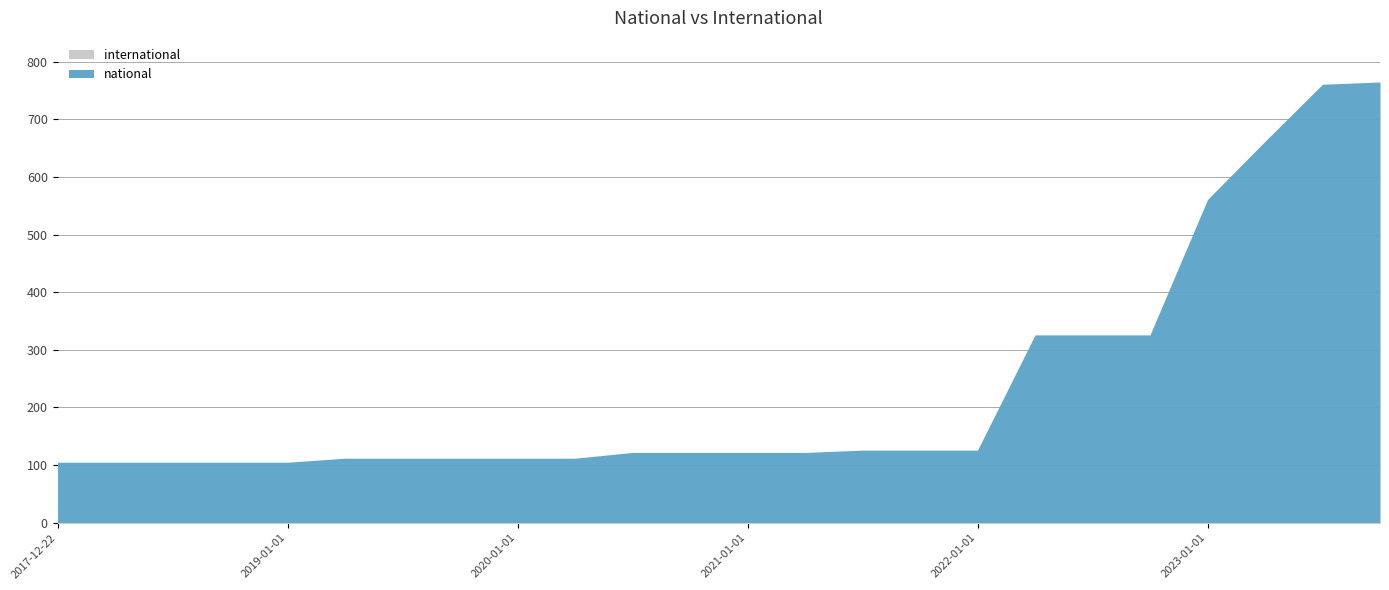

What value does the international series have at 2022-04-01?

1